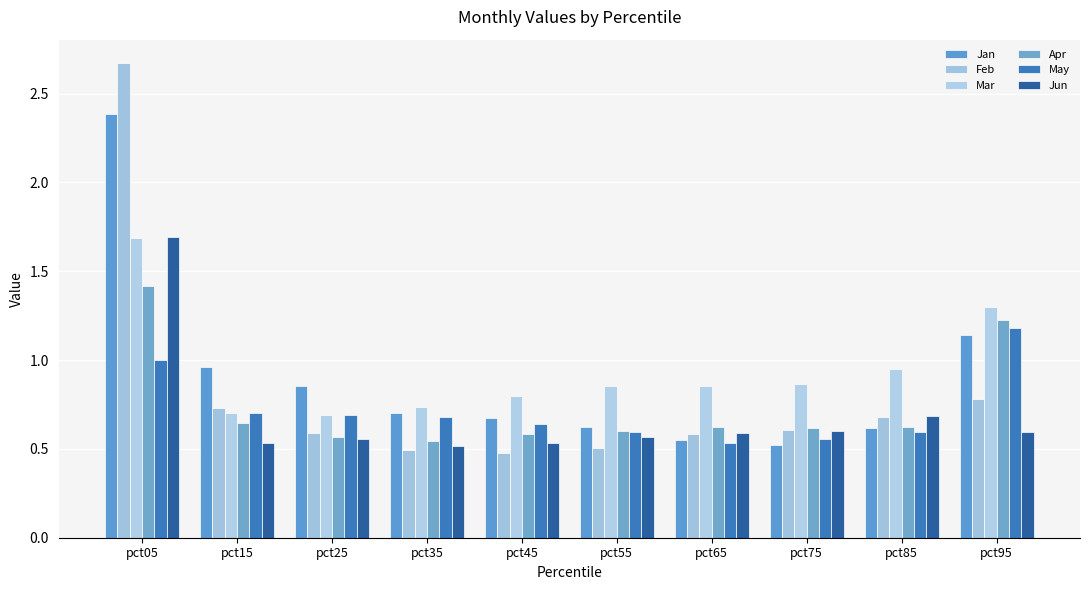

Which series has the largest range (max minus min)?

Feb